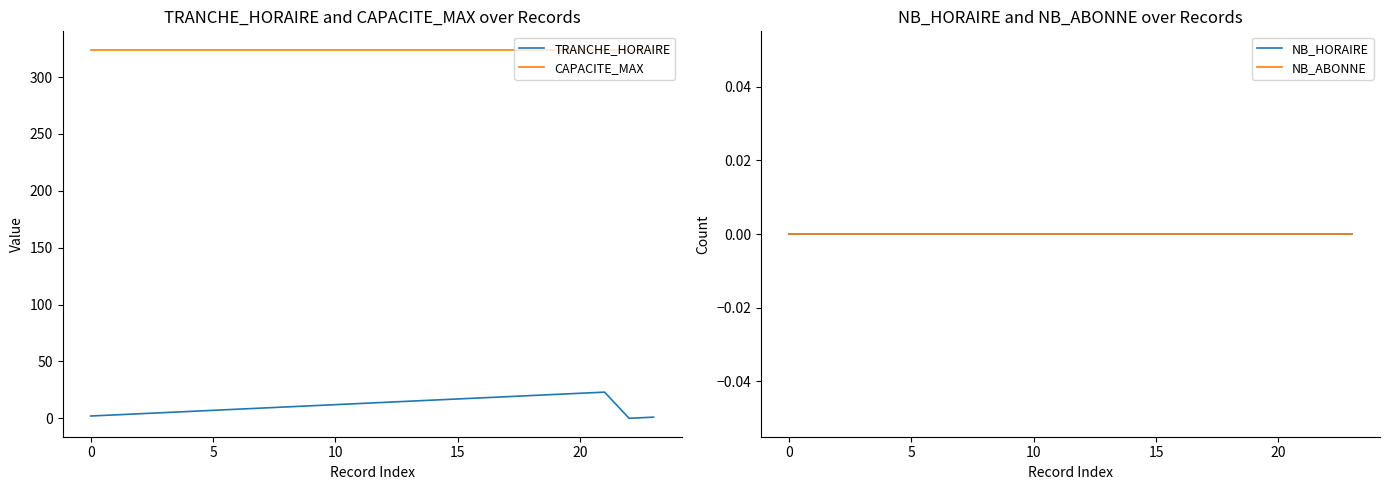

Reading left to right, what are all the values shown in this chart?

TRANCHE_HORAIRE: 2	3	4	5	6	7	8	9	10	11	12	13	14	15	16	17	18	19	20	21	22	23	0	1
CAPACITE_MAX: 324	324	324	324	324	324	324	324	324	324	324	324	324	324	324	324	324	324	324	324	324	324	324	324
NB_HORAIRE: 0	0	0	0	0	0	0	0	0	0	0	0	0	0	0	0	0	0	0	0	0	0	0	0
NB_ABONNE: 0	0	0	0	0	0	0	0	0	0	0	0	0	0	0	0	0	0	0	0	0	0	0	0